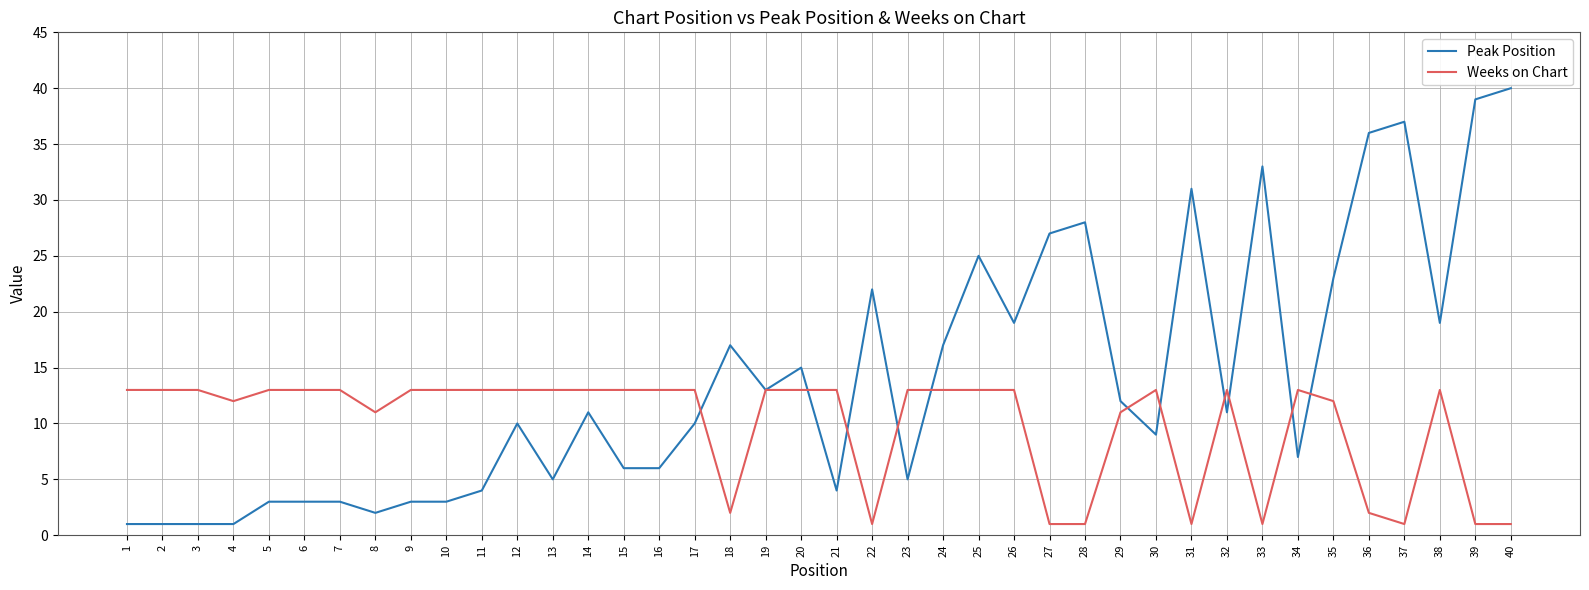

Rank the series by their average value, from highest to lowest.

Peak Position, Weeks on Chart